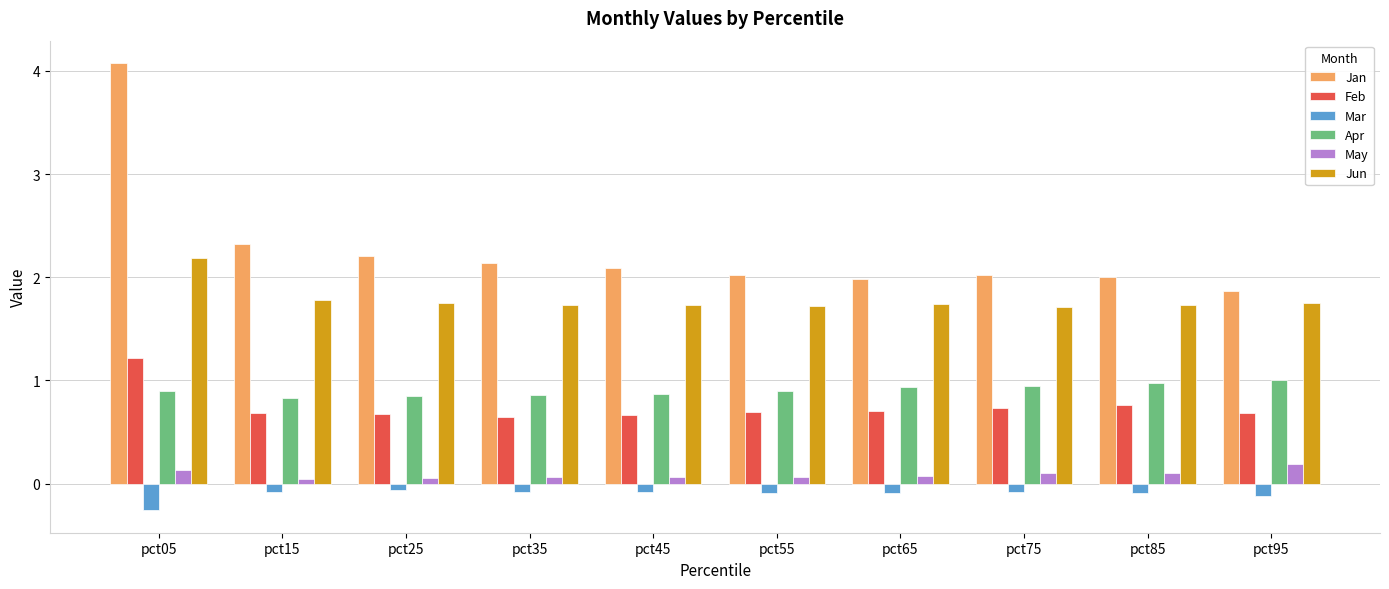

List the series in order of their peak value, highest first.

Jan, Jun, Feb, Apr, May, Mar